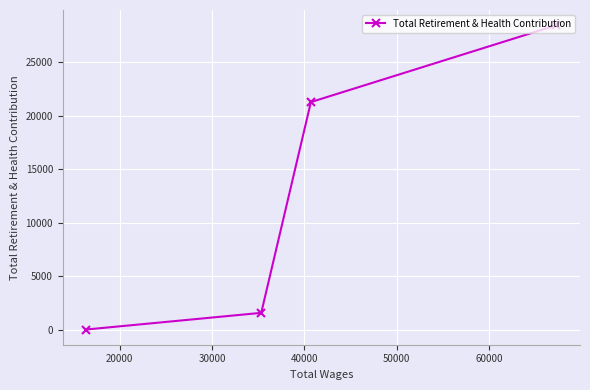

How many distinct data groups are displayed?

1